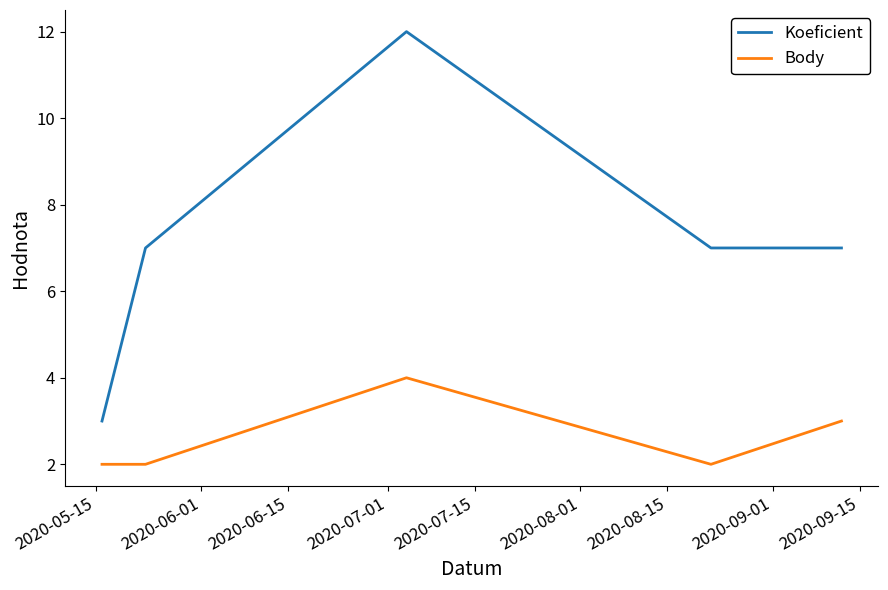

Rank the series by their average value, from lowest to highest.

Body, Koeficient